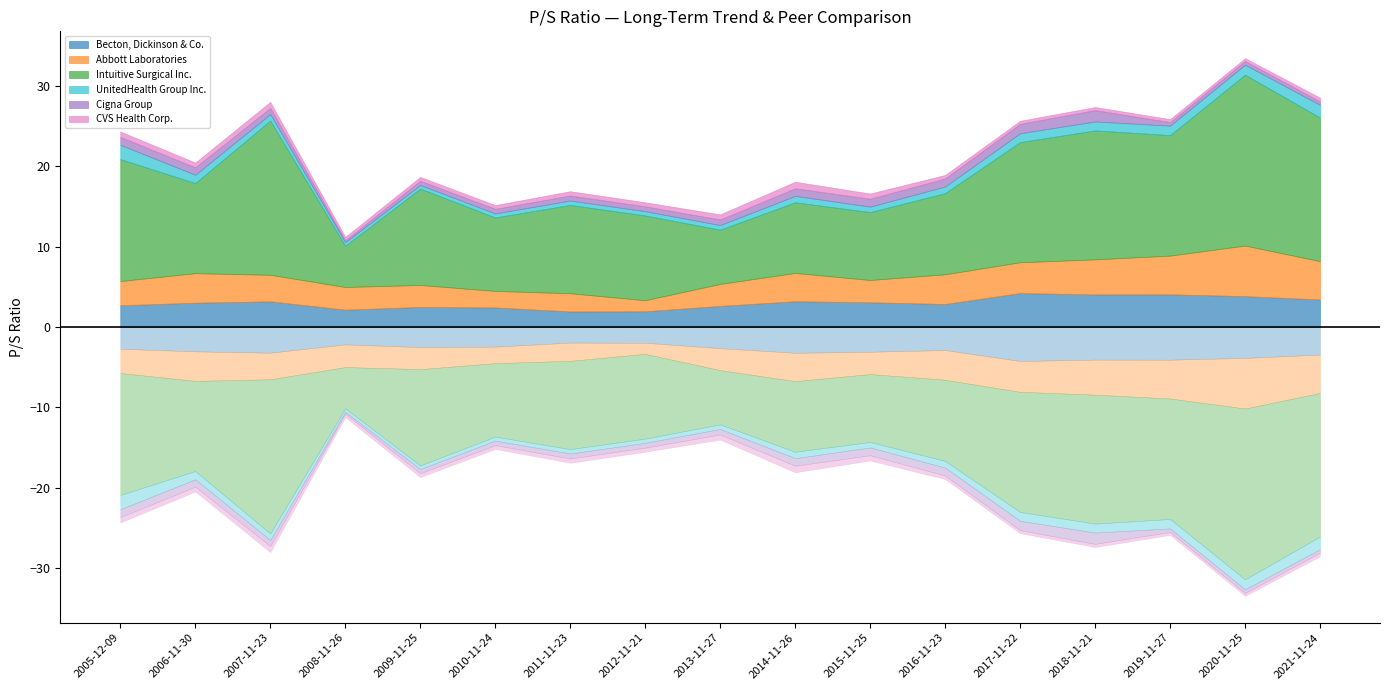

Does the chart have visible grid lines?

No